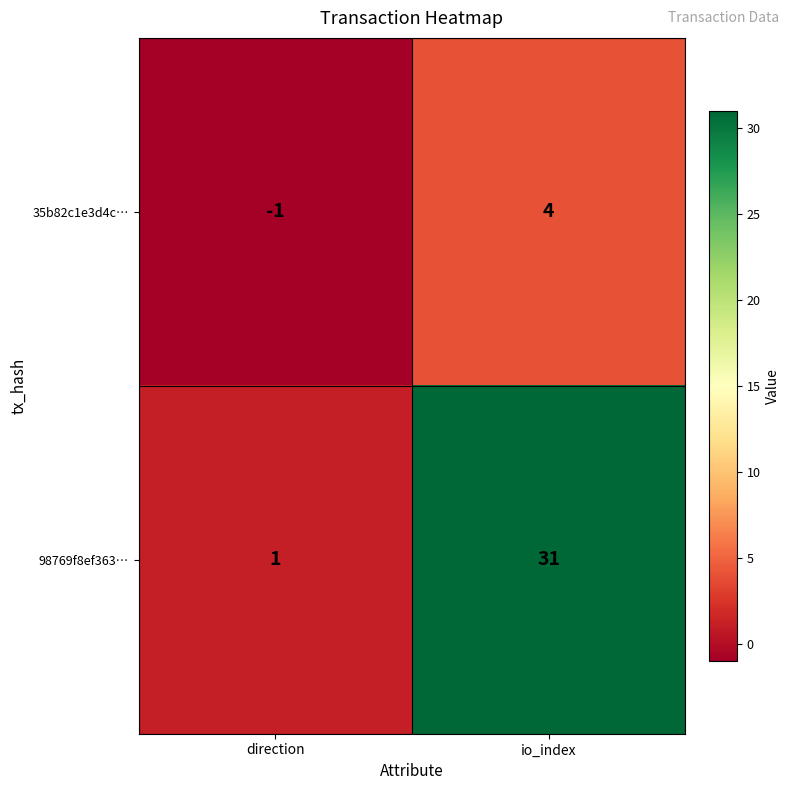

Reading left to right, list all the values displayed in this chart.

35b82c1e3d4c…: direction=-1	io_index=4
98769f8ef363…: direction=1	io_index=31